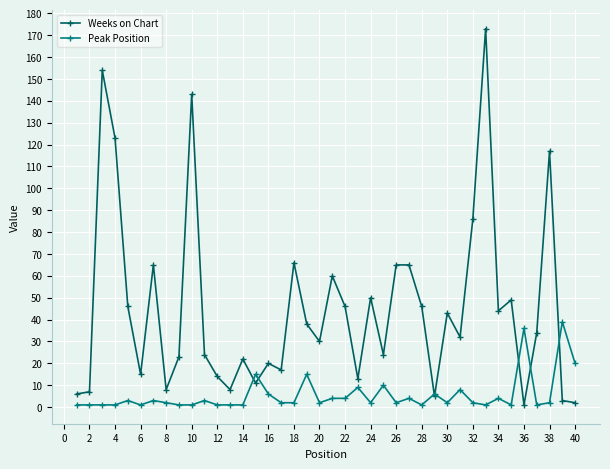

Which series has the largest total across all categories?

Weeks on Chart